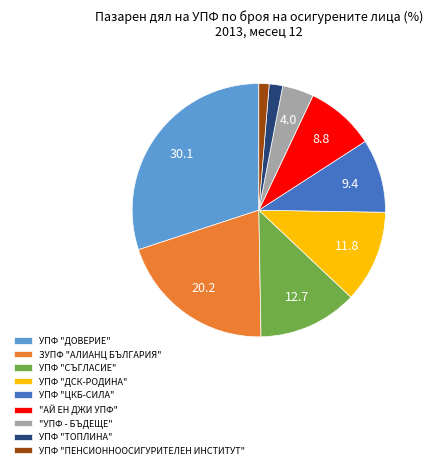

Is it true that "АЙ ЕН ДЖИ УПФ" is 2% of the pie?

False